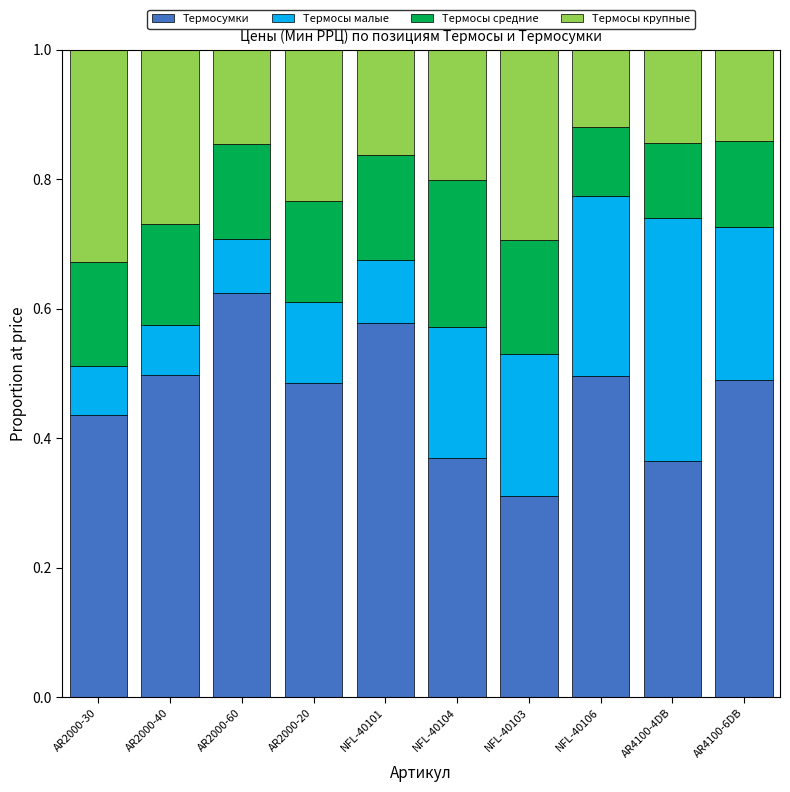

At which label does Термосумки reach its peak?

AR2000-60